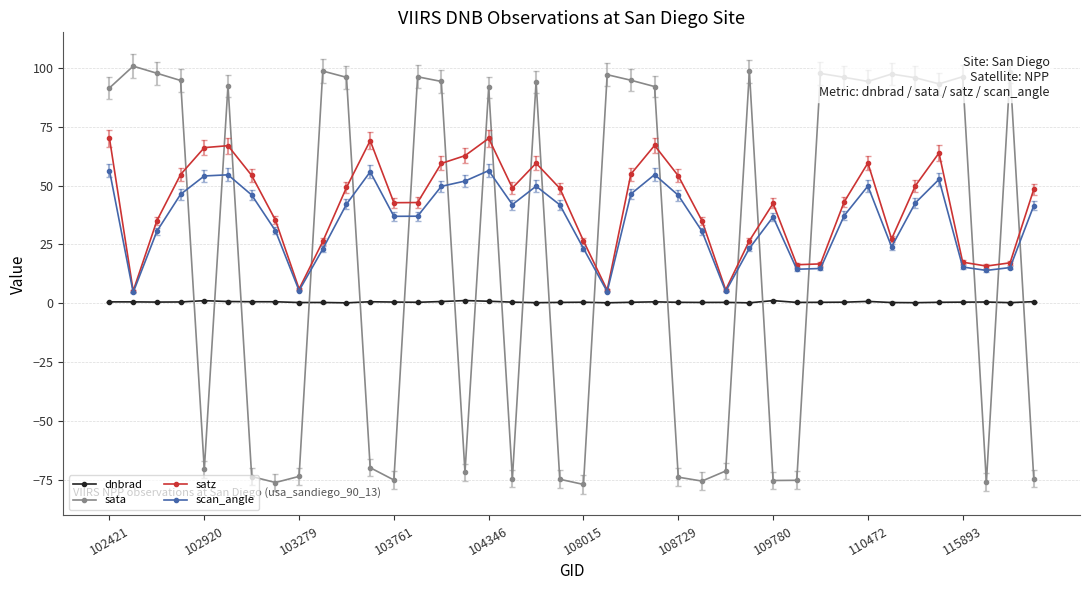

True or false: scan_angle has more than 1 points higher than both neighbors.

True